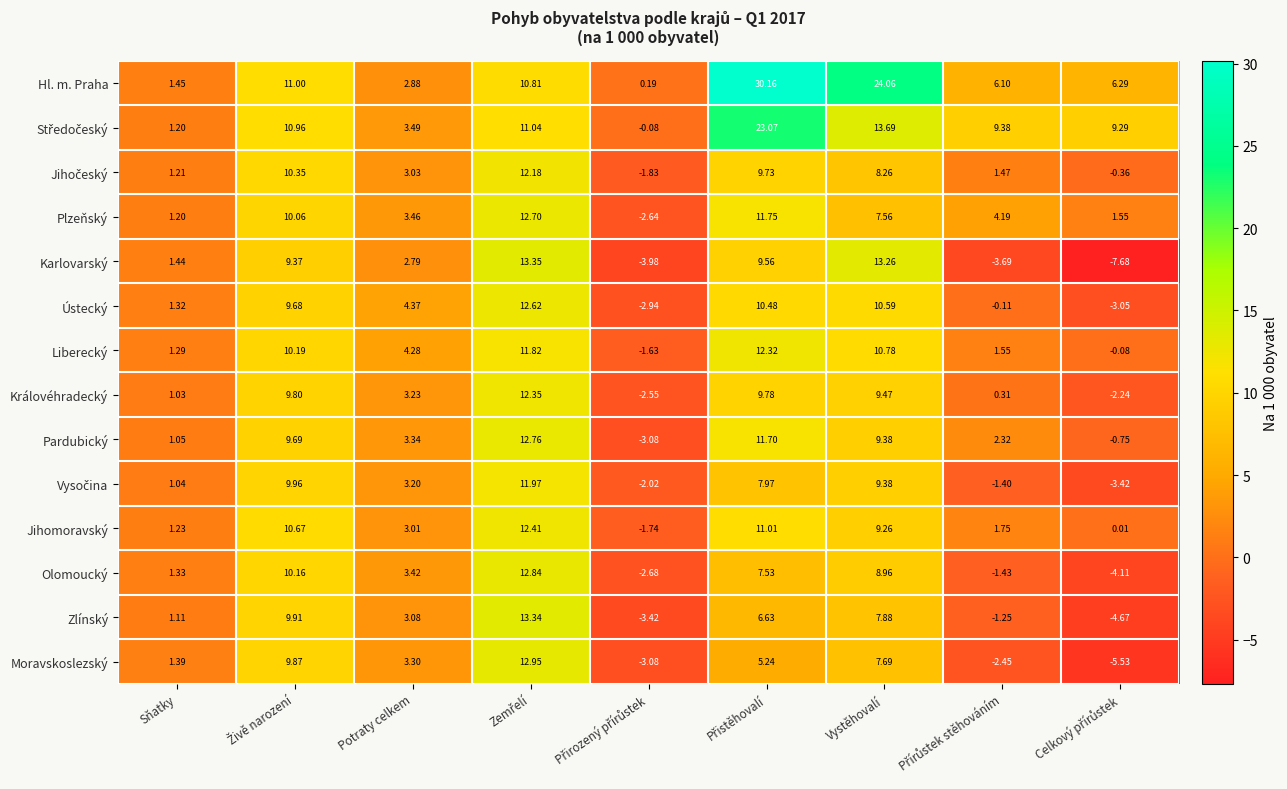

What is the greatest value displayed?

30.2